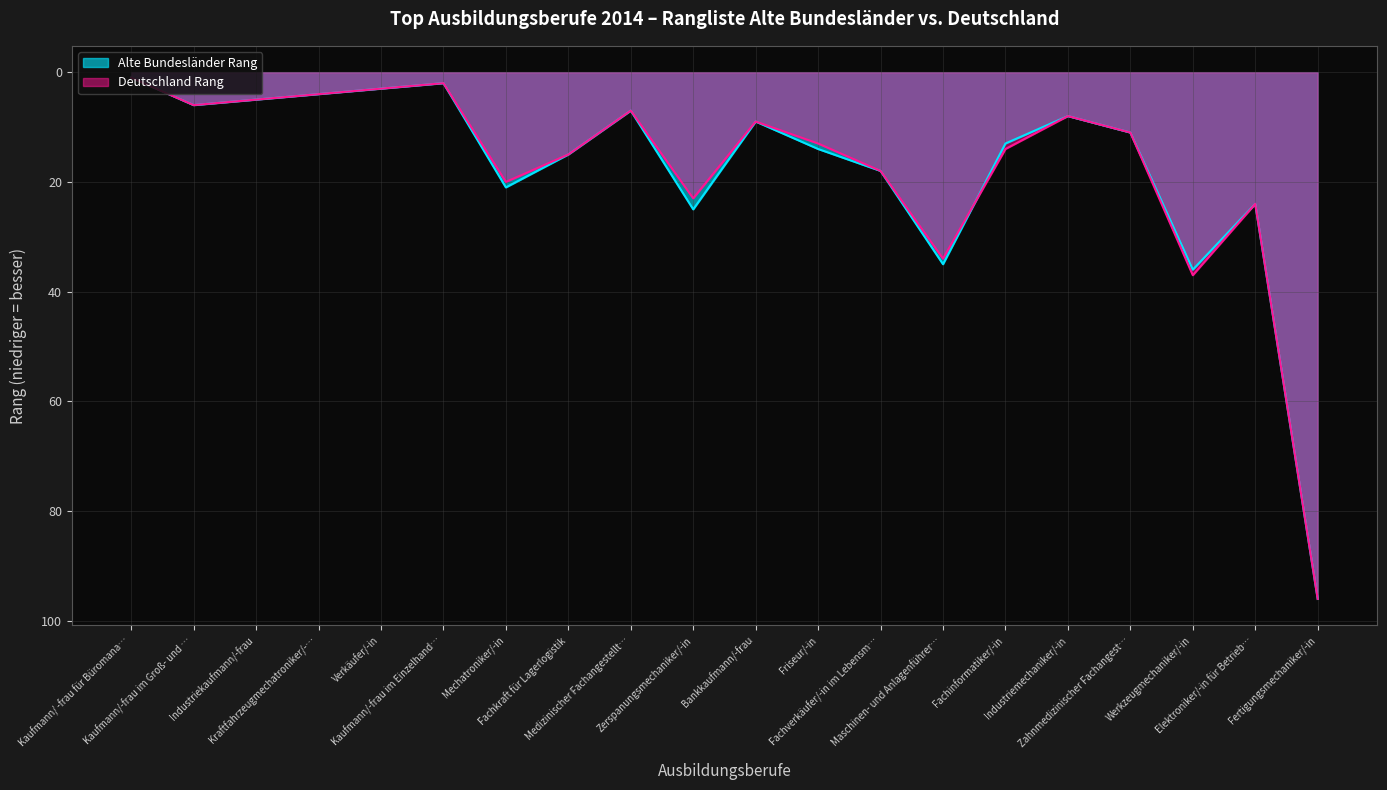

What is the minimum value shown in the chart?

1